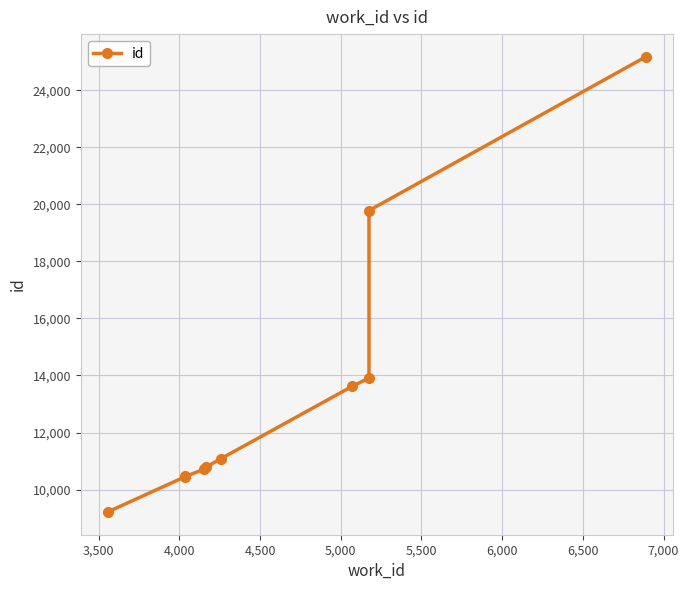

Is it true that the value at 3,500 is 15331?

False